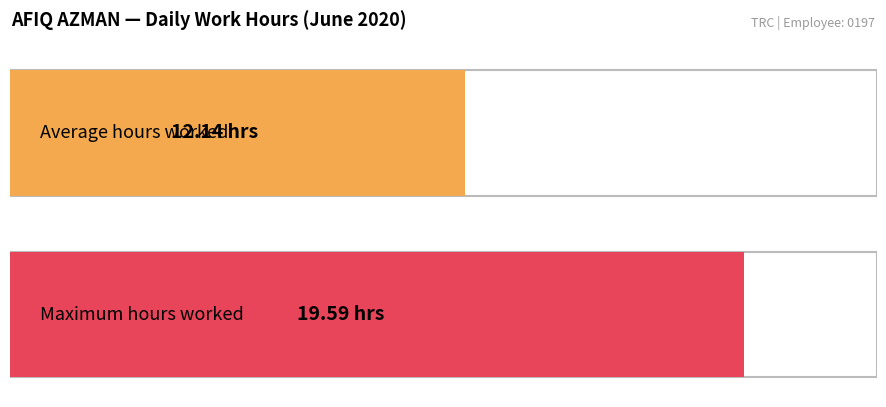

What is the difference between the maximum and second lowest values?

19.6